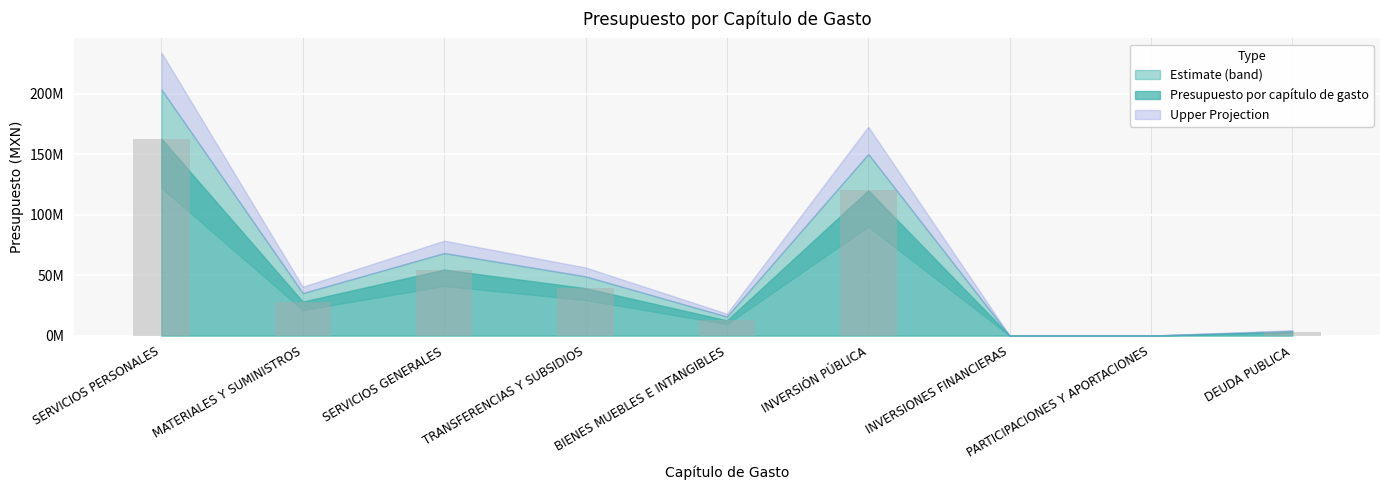

Reading left to right, extract all data points from this chart.

SERVICIOS PERSONALES=162903879.9	MATERIALES Y SUMINISTROS=28130587.0	SERVICIOS GENERALES=54623238.1	TRANSFERENCIAS Y SUBSIDIOS=39195202.0	BIENES MUEBLES E INTANGIBLES=12598950.2	INVERSIÓN PÚBLICA=120200000.0	INVERSIONES FINANCIERAS=0.0	PARTICIPACIONES Y APORTACIONES=0.0	DEUDA PUBLICA=3107142.8